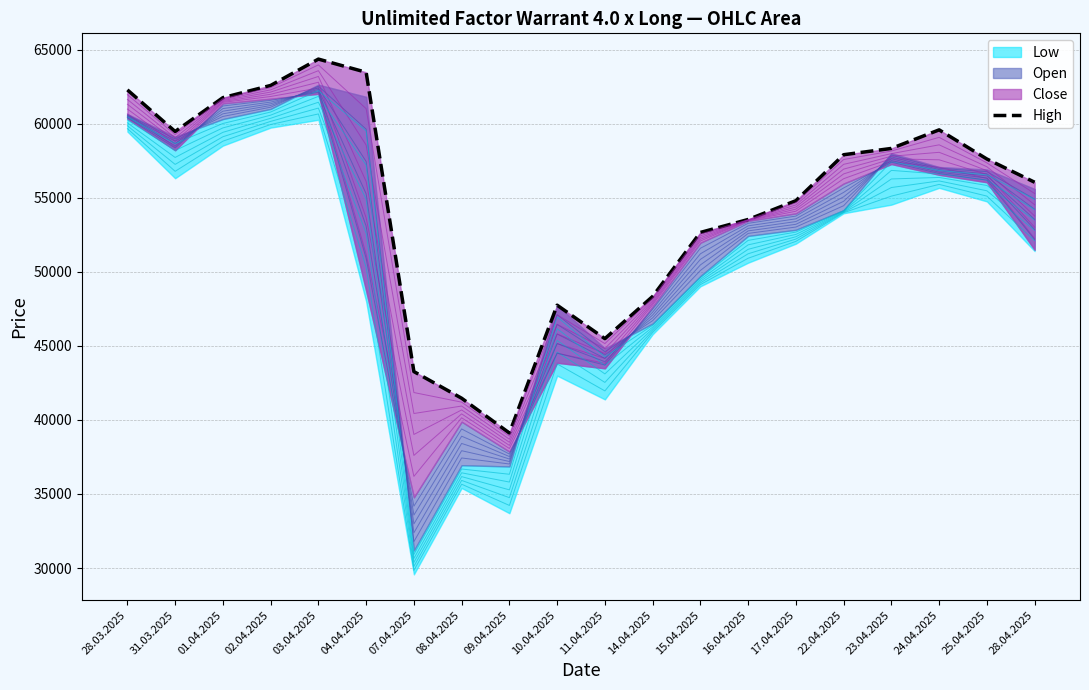

The chart shows a value of 100241 at 01.04.2025. True or false?

False